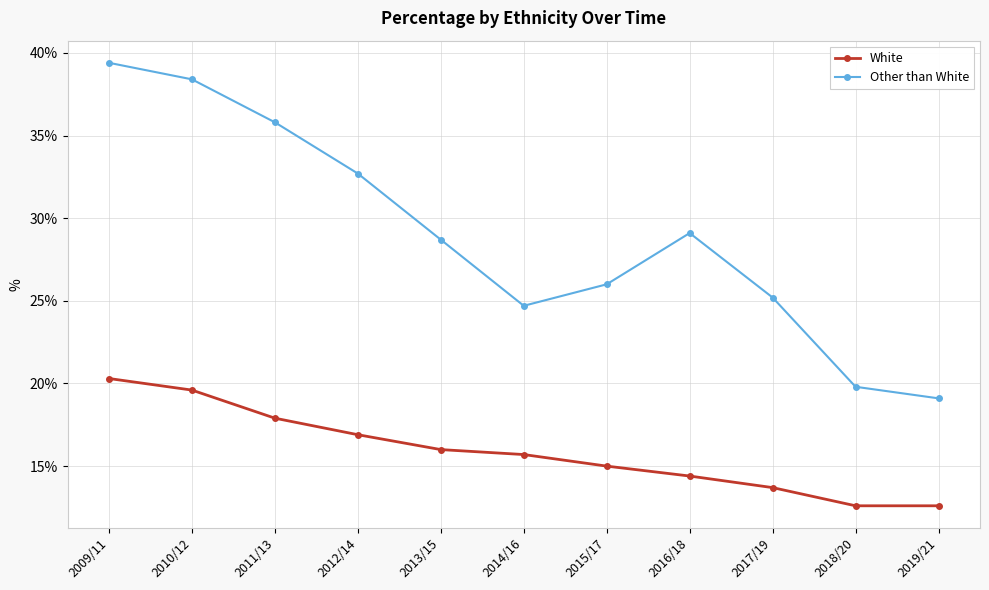

Reading left to right, what are all the values shown in this chart?

White: 2009/11=20.3	2010/12=19.6	2011/13=17.9	2012/14=16.9	2013/15=16.0	2014/16=15.7	2015/17=15.0	2016/18=14.4	2017/19=13.7	2018/20=12.6	2019/21=12.6
Other than White: 2009/11=39.4	2010/12=38.4	2011/13=35.8	2012/14=32.7	2013/15=28.7	2014/16=24.7	2015/17=26.0	2016/18=29.1	2017/19=25.2	2018/20=19.8	2019/21=19.1